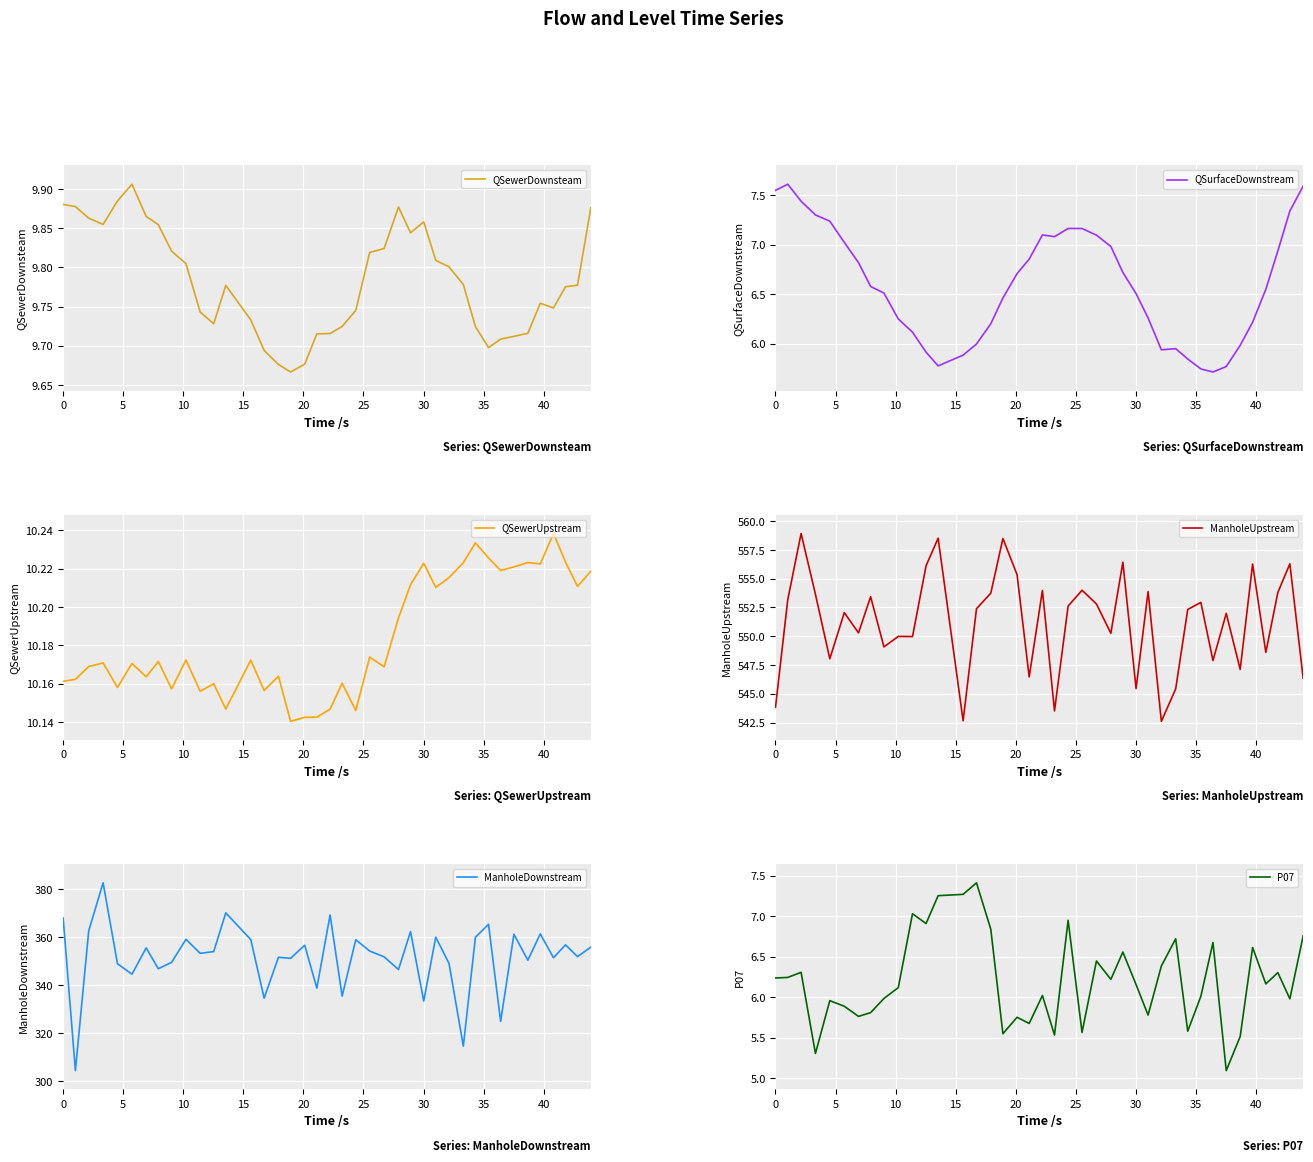

At how many categories does at least one series exceed 508?

40